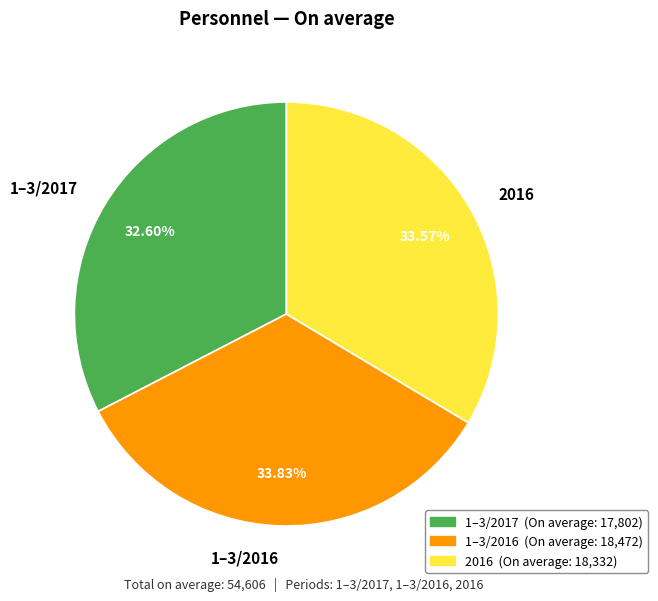

The 1–3/2016 slice represents 34% of the pie. True or false?

True